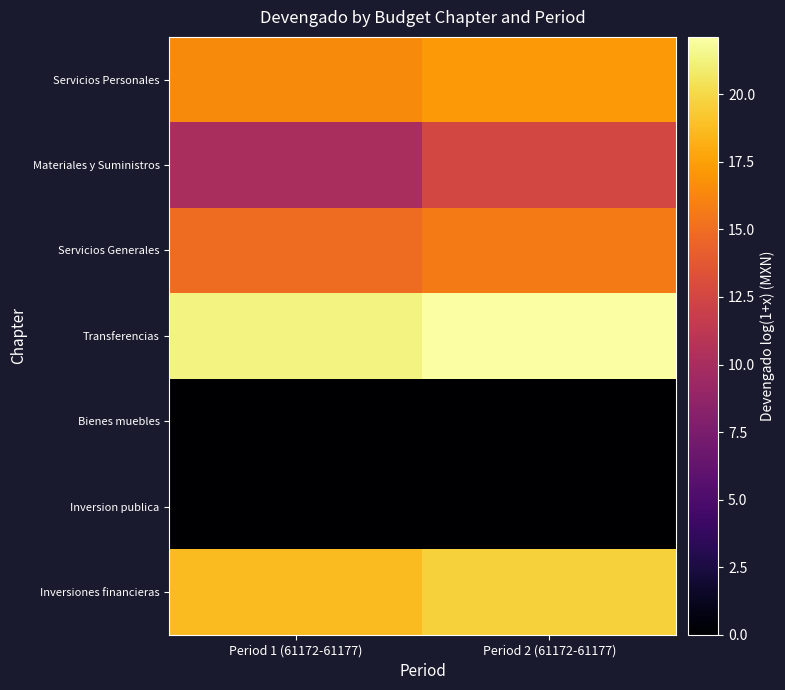

At which category is the sum across all series the highest?

Period 2 (61172-61177)